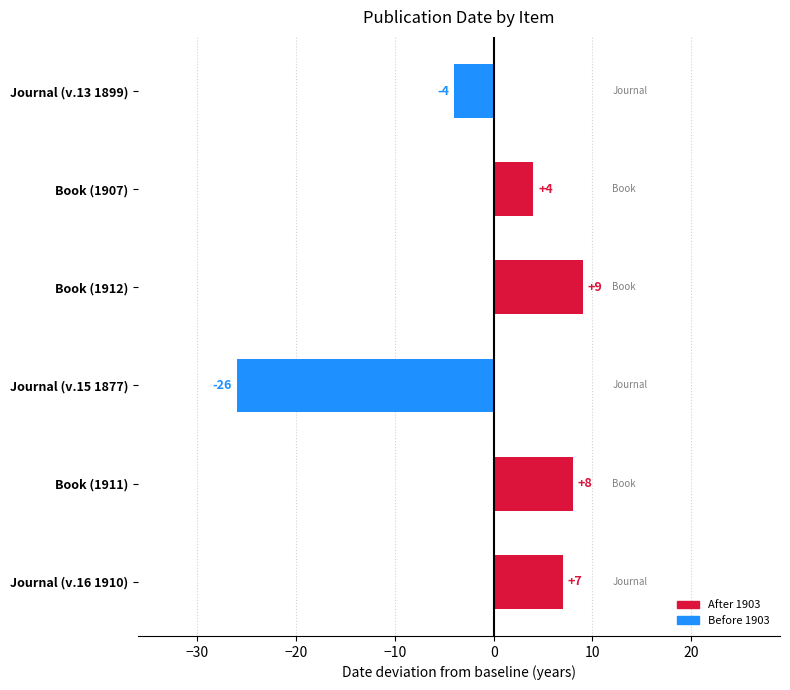

What is the difference between the maximum and second lowest values?

13